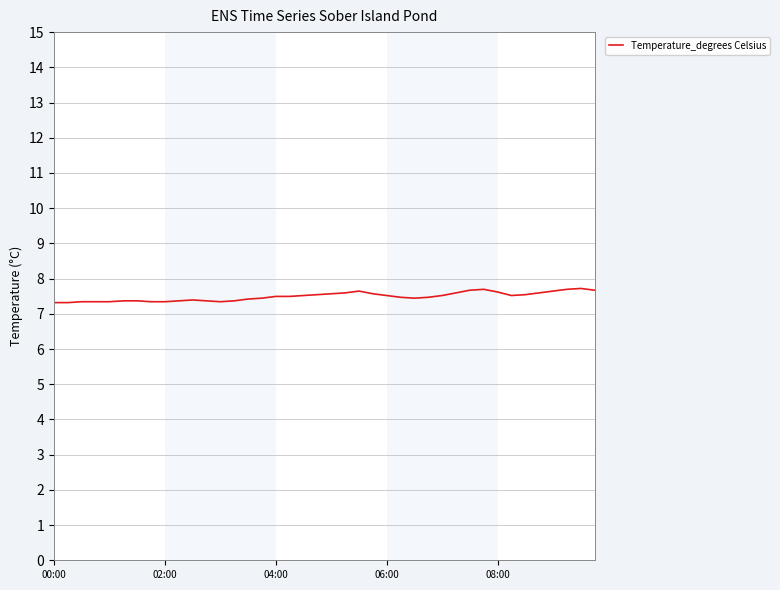

What is the minimum value shown in the chart?

7.3